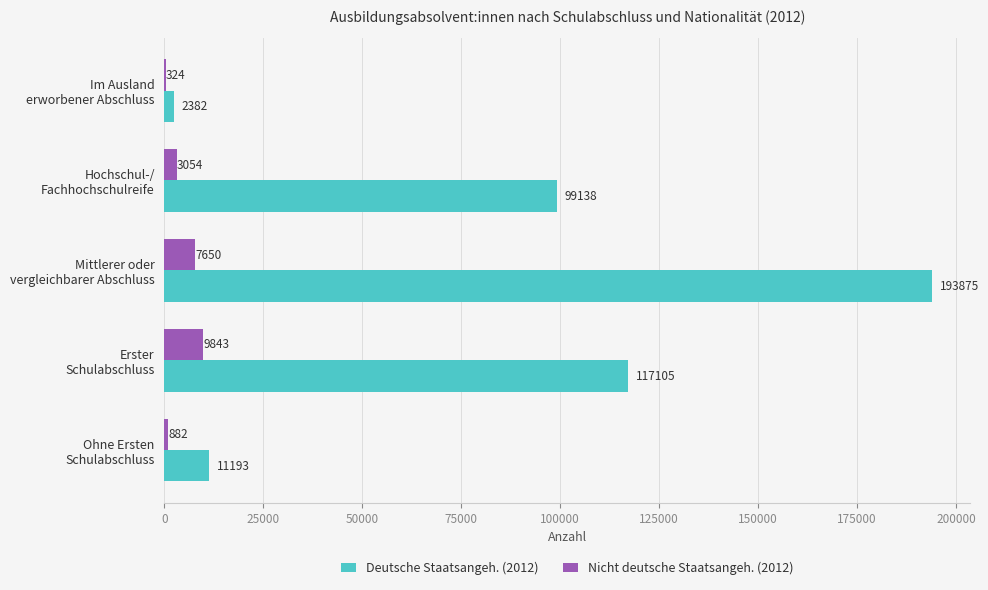

What is the greatest value displayed?

193875